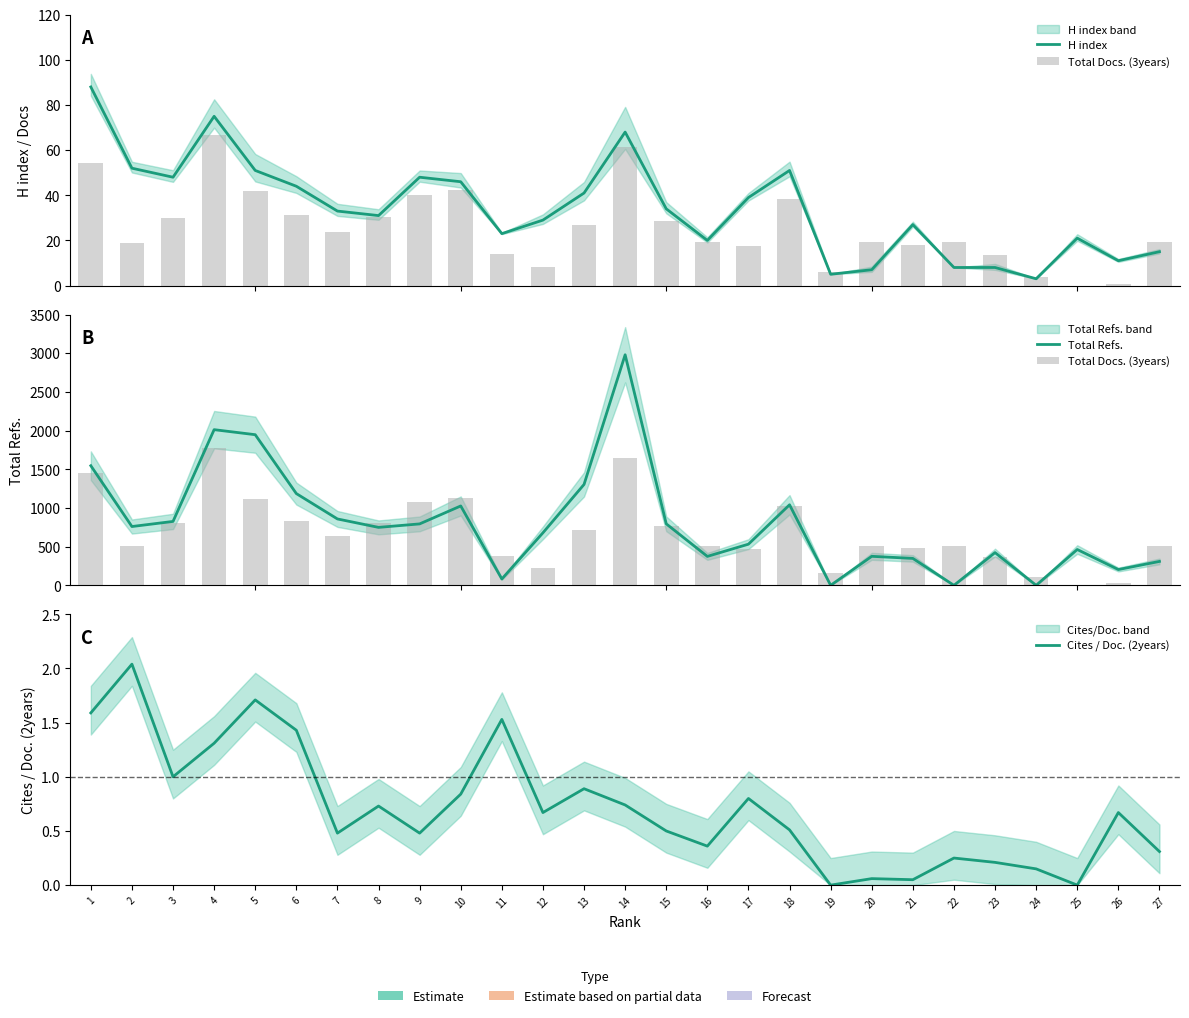

Reading right to left, transcribe all the data shown in this chart.

H index: 15.0	11.0	21.0	3.0	8.0	8.0	27.0	7.0	5.0	51.0	39.0	20.0	34.0	68.0	41.0	29.0	23.0	46.0	48.0	31.0	33.0	44.0	51.0	75.0	48.0	52.0	88.0
Total Docs. (3years): 512.0	24.0	0.0	104.0	360.0	512.0	480.0	512.0	160.0	1024.0	472.0	512.0	768.0	1640.0	720.0	224.0	376.0	1128.0	1072.0	808.0	632.0	832.0	1112.0	1776.0	800.0	504.0	1448.0
Total Refs.: 309.0	204.0	463.0	0.0	423.0	0.0	348.0	375.0	0.0	1041.0	532.0	374.0	795.0	2980.0	1304.0	679.0	82.0	1026.0	794.0	749.0	858.0	1186.0	1947.0	2012.0	826.0	760.0	1546.0
Cites / Doc. (2years): 0.3	0.7	0.0	0.1	0.2	0.2	0.1	0.1	0.0	0.5	0.8	0.4	0.5	0.7	0.9	0.7	1.5	0.8	0.5	0.7	0.5	1.4	1.7	1.3	1.0	2.0	1.6